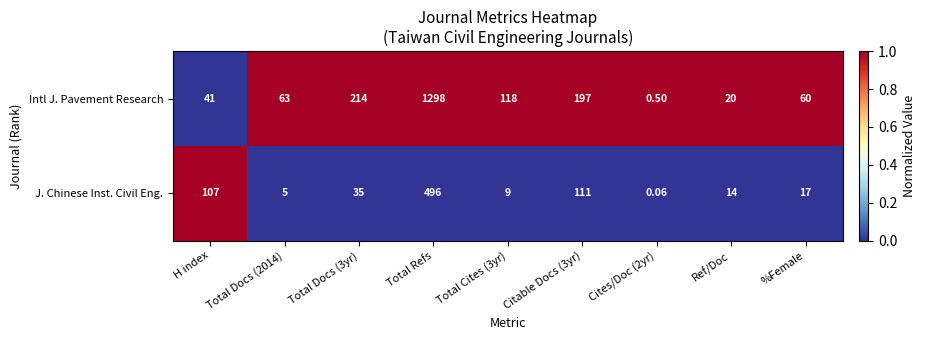

How many distinct data groups are displayed?

2